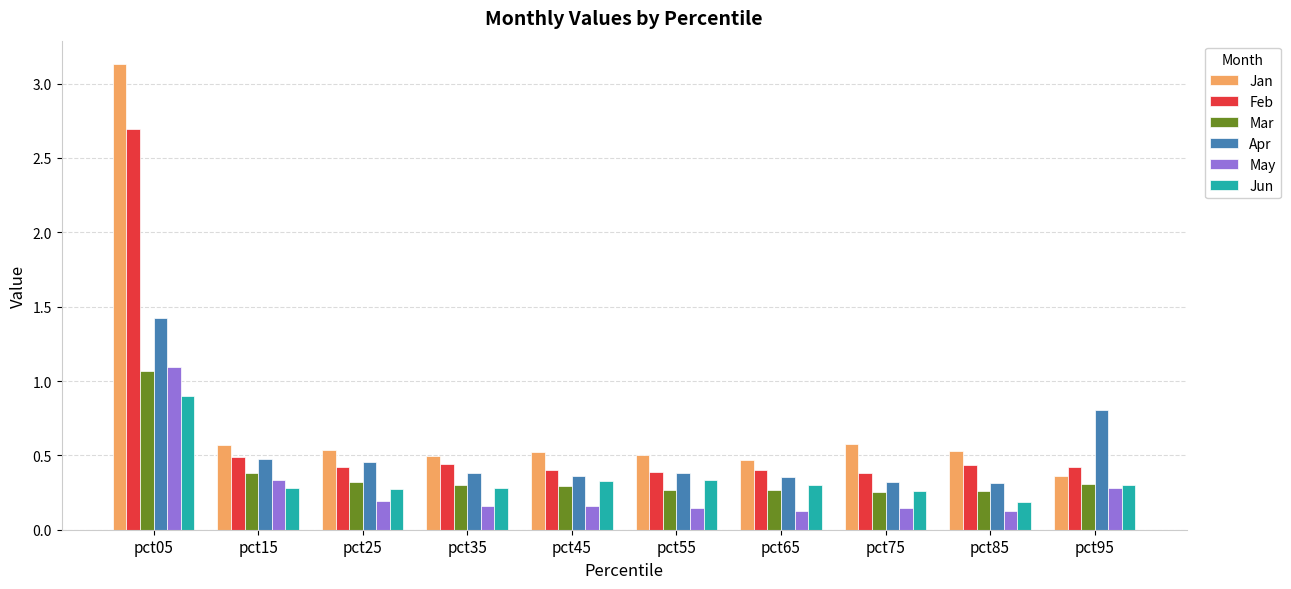

How many bars are there in total?

60